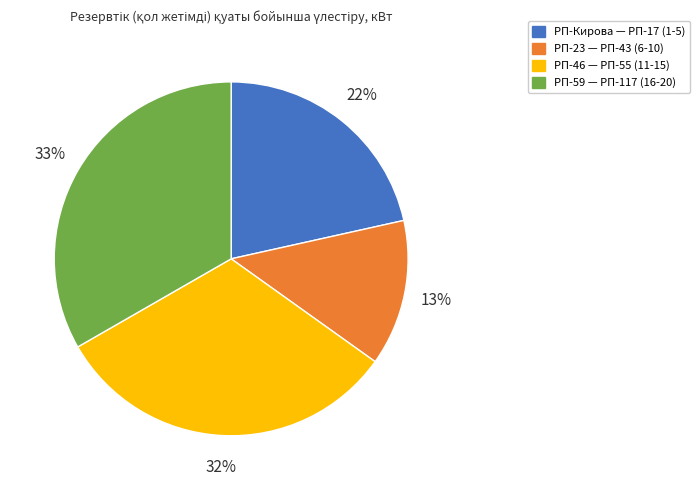

To the nearest percent, what is the average slice percentage?

25%